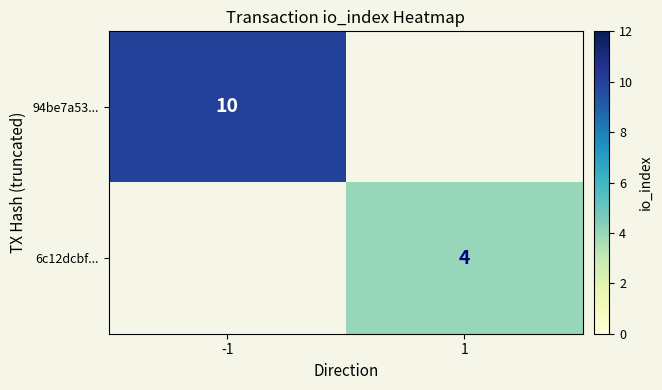

True or false: 6c12dcbf... has a value of 1 at 1.

False